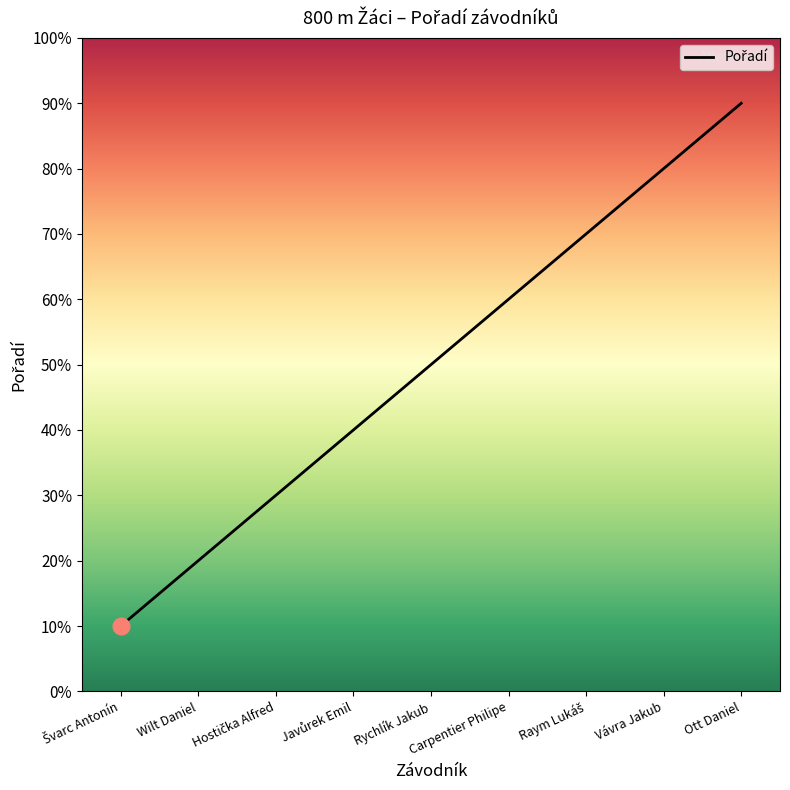

Does the chart have visible grid lines?

No